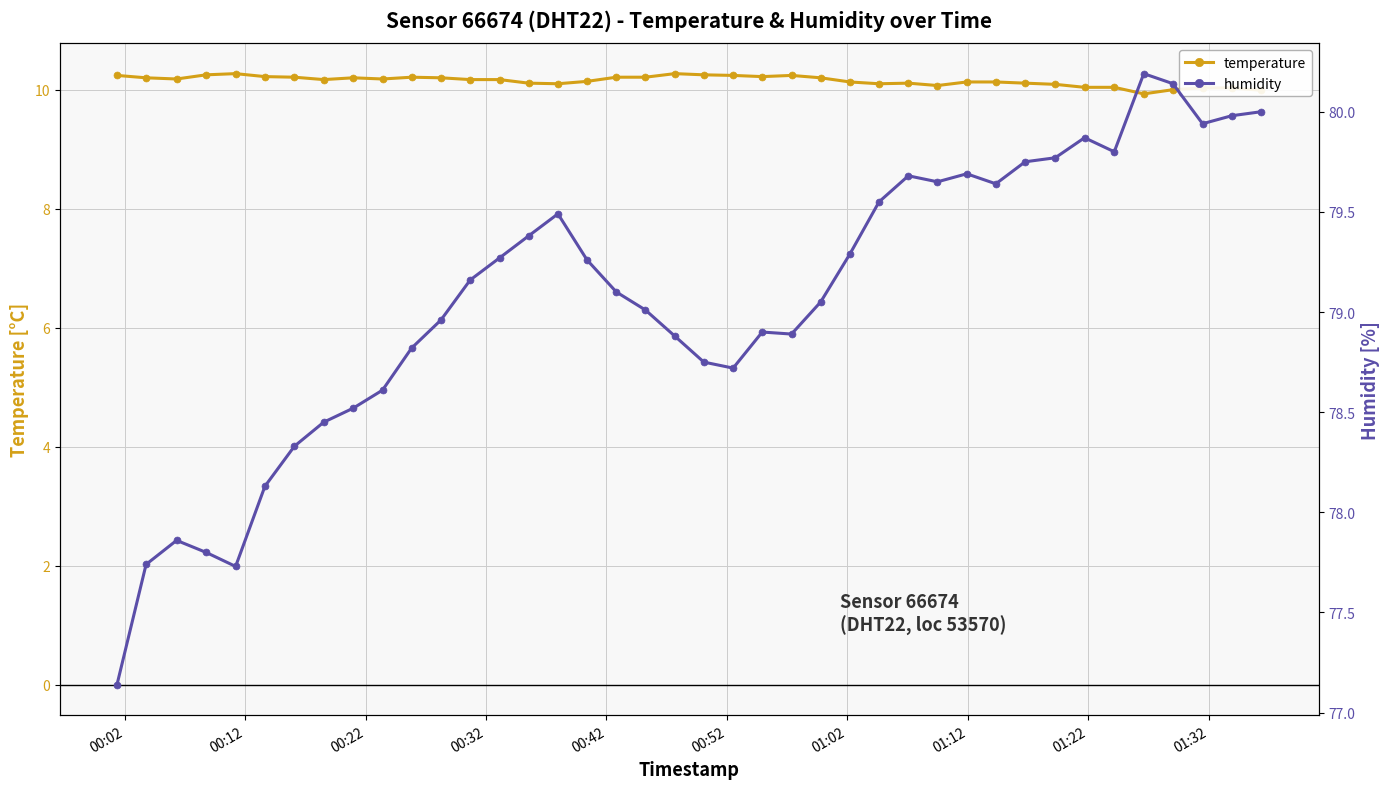

What is the difference between the maximum and minimum values in the temperature series?

0.3